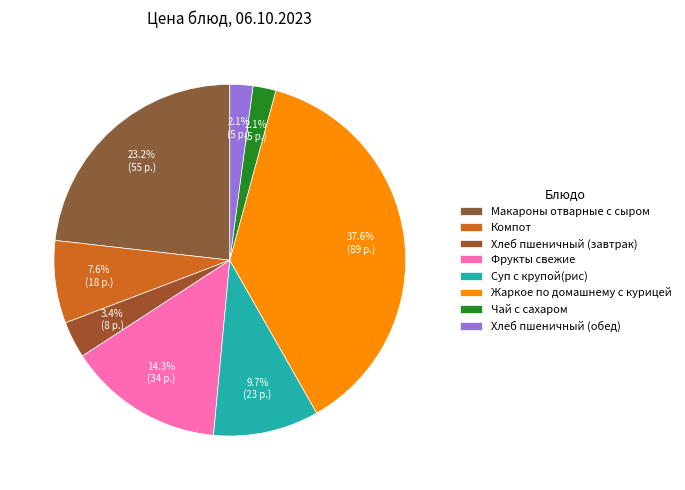

How many segments does this pie chart have?

8